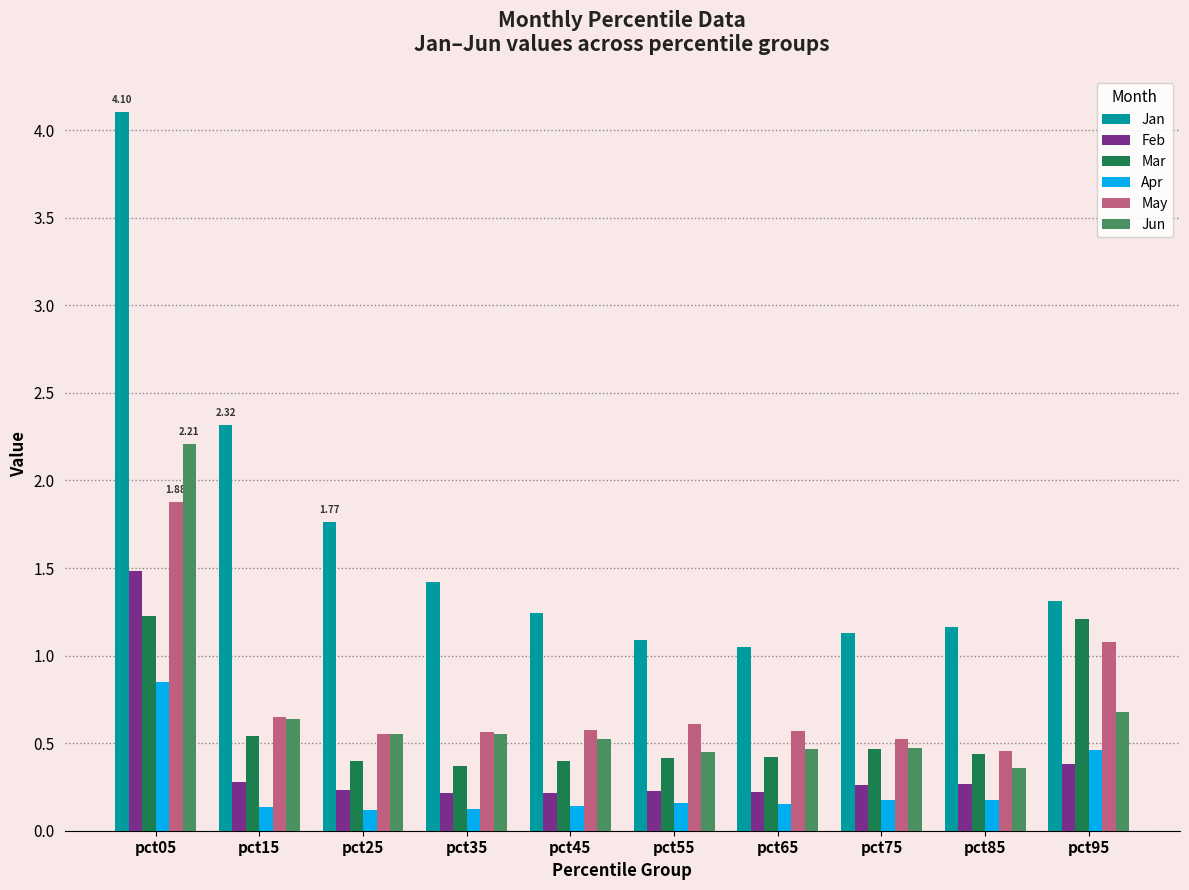

The value of Mar at pct05 is 2.1. True or false?

False